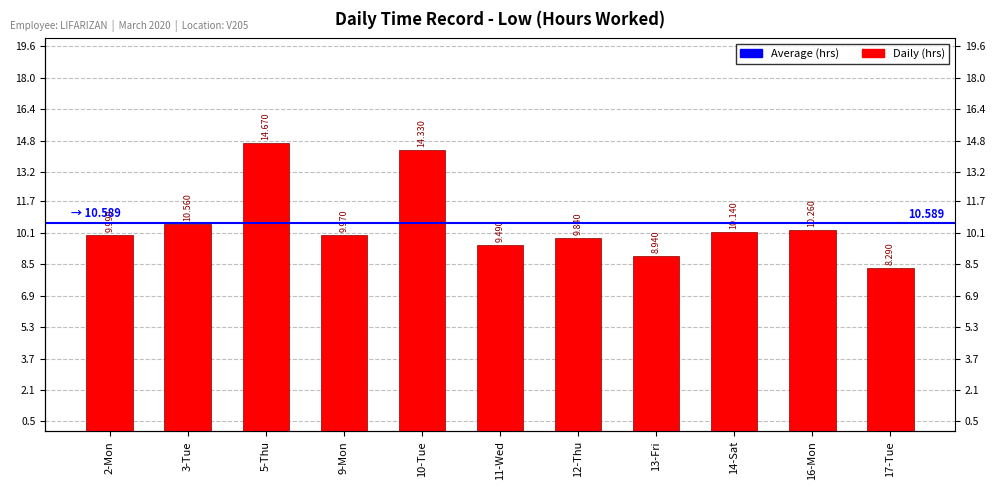

What is the difference between the values at 12-Thu and 17-Tue?

1.6